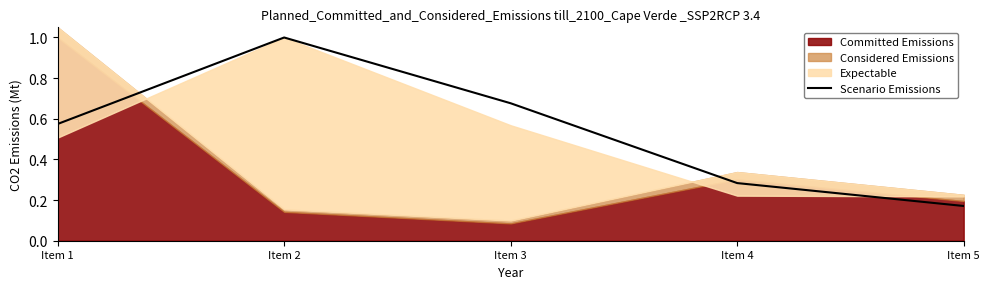

How many interior local peaks (higher than both neighbors) does the data have?

1